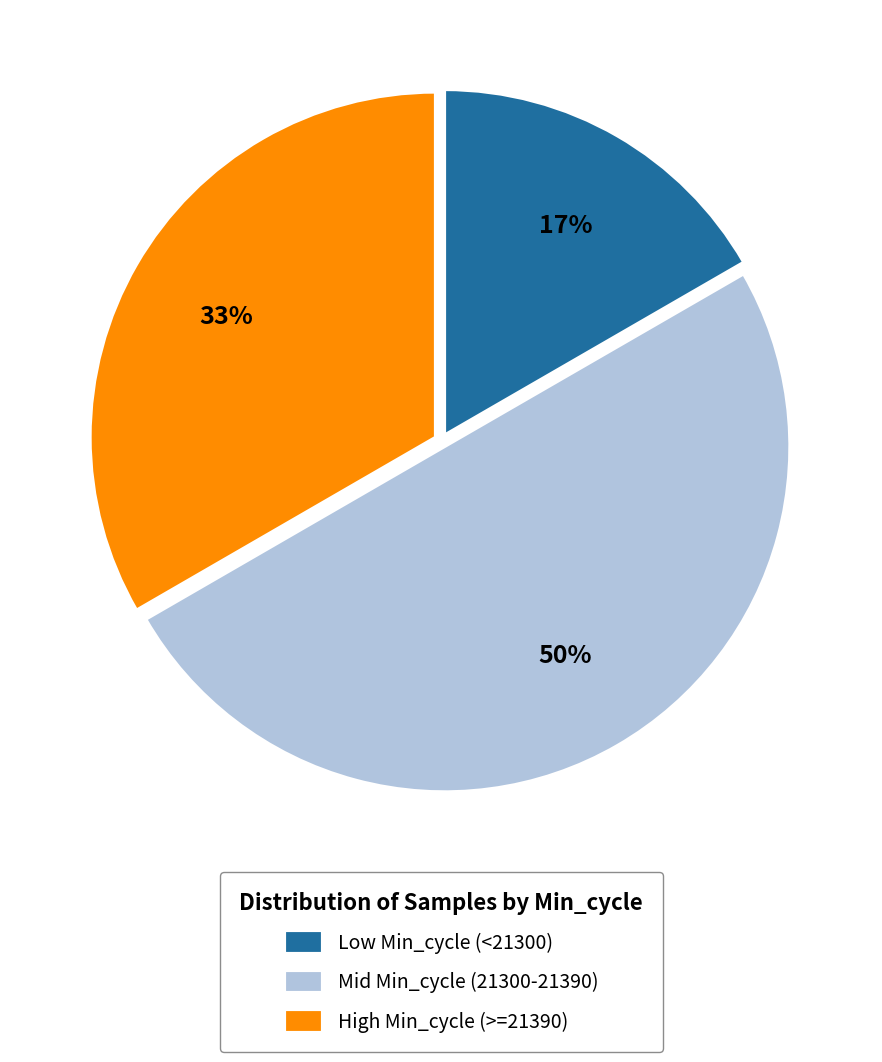

Rank the categories by value from highest to lowest.

Mid Min_cycle (21300-21390), High Min_cycle (>=21390), Low Min_cycle (<21300)